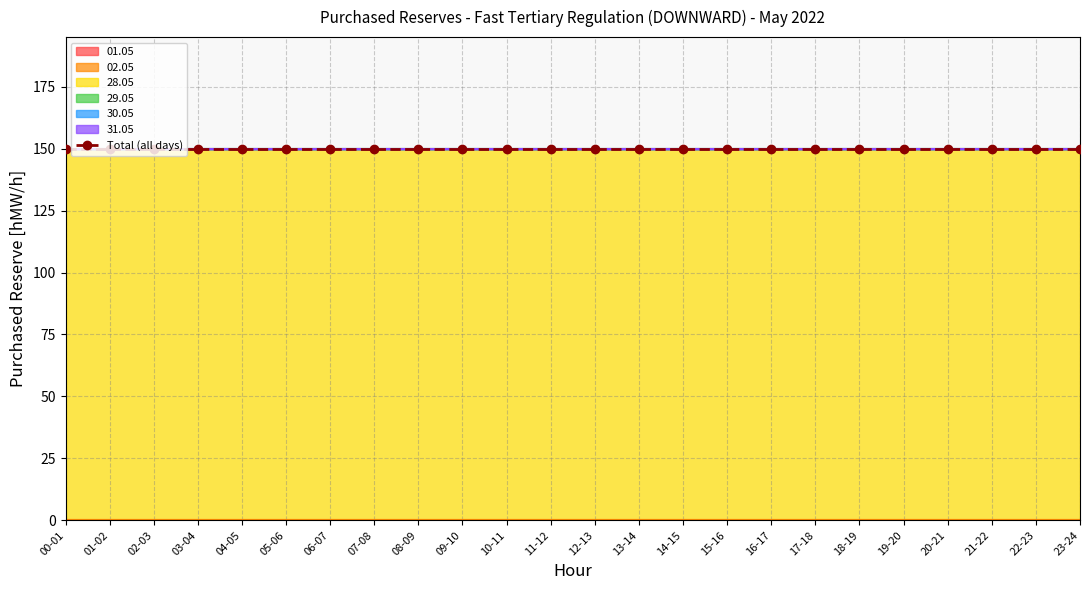

Reading right to left, list all the values displayed in this chart.

01.05: 0	0	0	0	0	0	0	0	0	0	0	0	0	0	0	0	0	0	0	0	0	0	0	0
02.05: 0	0	0	0	0	0	0	0	0	0	0	0	0	0	0	0	0	0	0	0	0	0	0	0
28.05: 150	150	150	150	150	150	150	150	150	150	150	150	150	150	150	150	150	150	150	150	150	150	150	150
29.05: 0	0	0	0	0	0	0	0	0	0	0	0	0	0	0	0	0	0	0	0	0	0	0	0
30.05: 0	0	0	0	0	0	0	0	0	0	0	0	0	0	0	0	0	0	0	0	0	0	0	0
31.05: 0	0	0	0	0	0	0	0	0	0	0	0	0	0	0	0	0	0	0	0	0	0	0	0